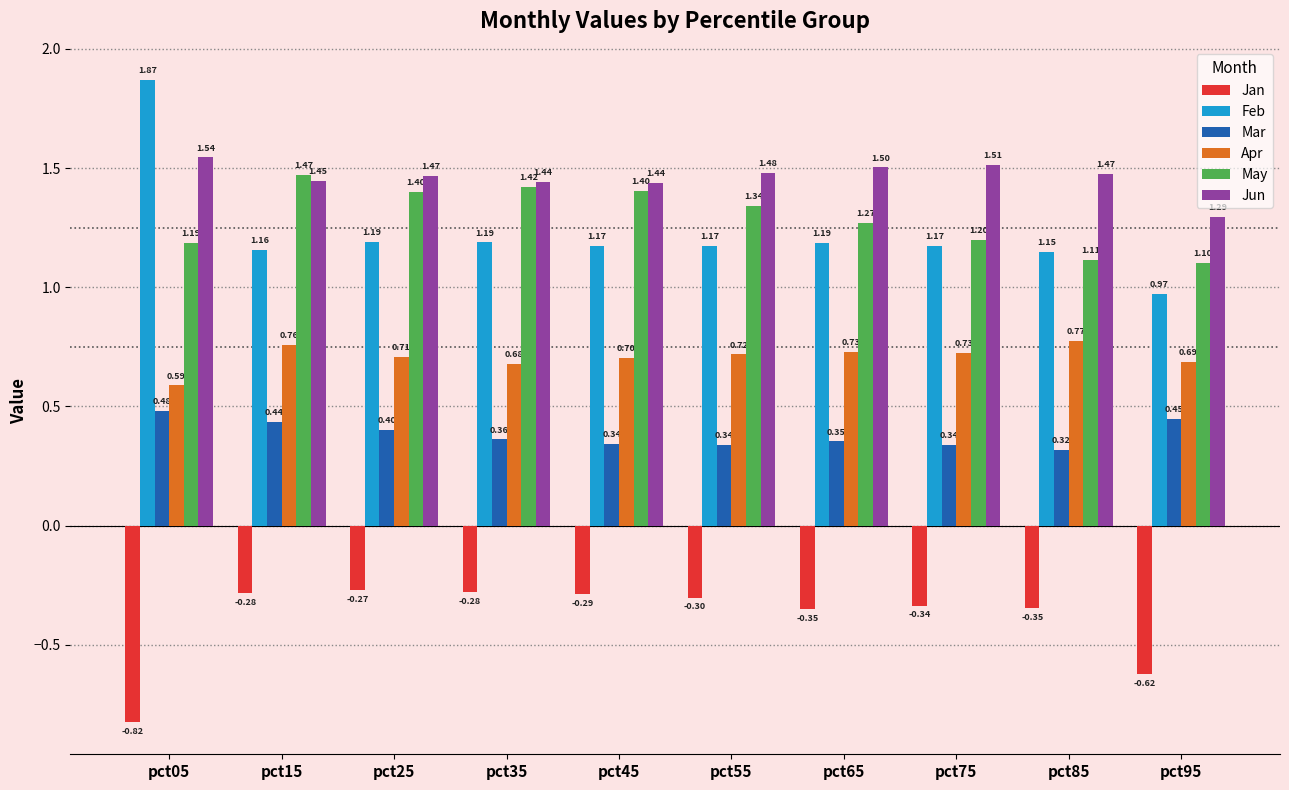

What is the sum of the Jun values at pct55 and pct25?

2.9